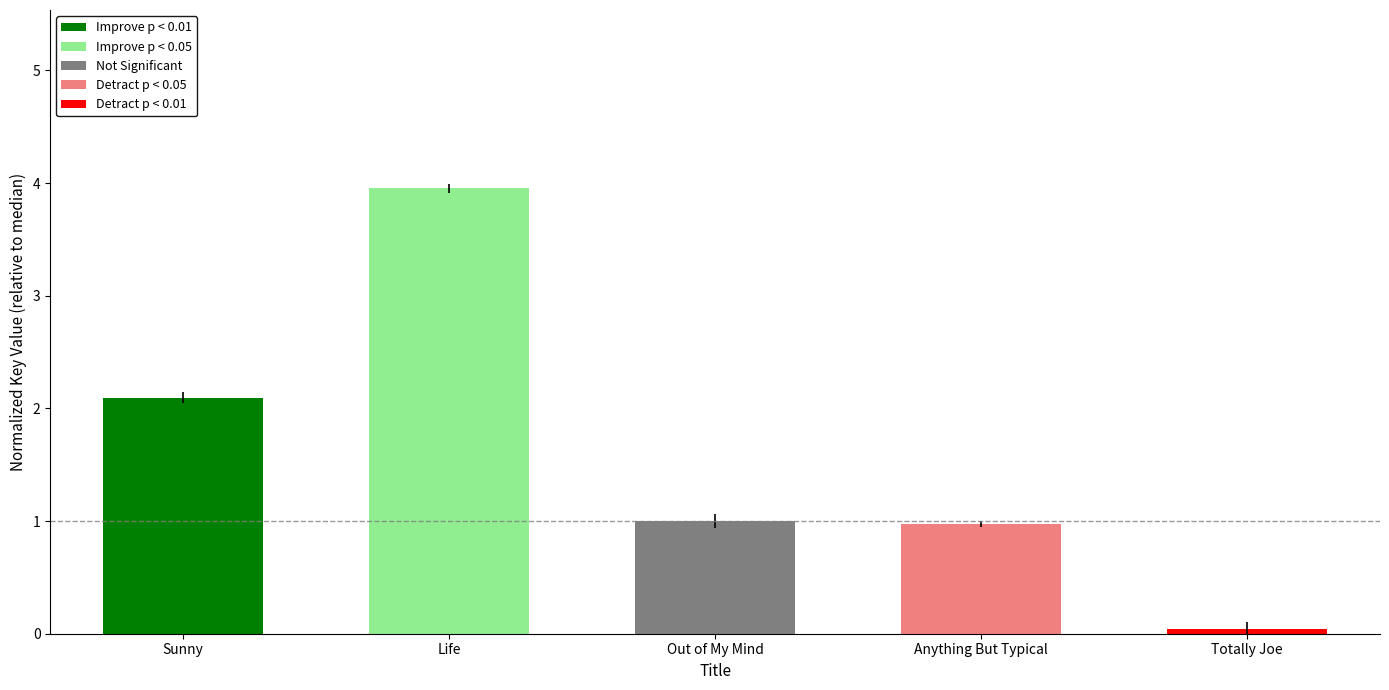

Rank the categories by value from lowest to highest.

Totally Joe, Anything But Typical, Out of My Mind, Sunny, Life